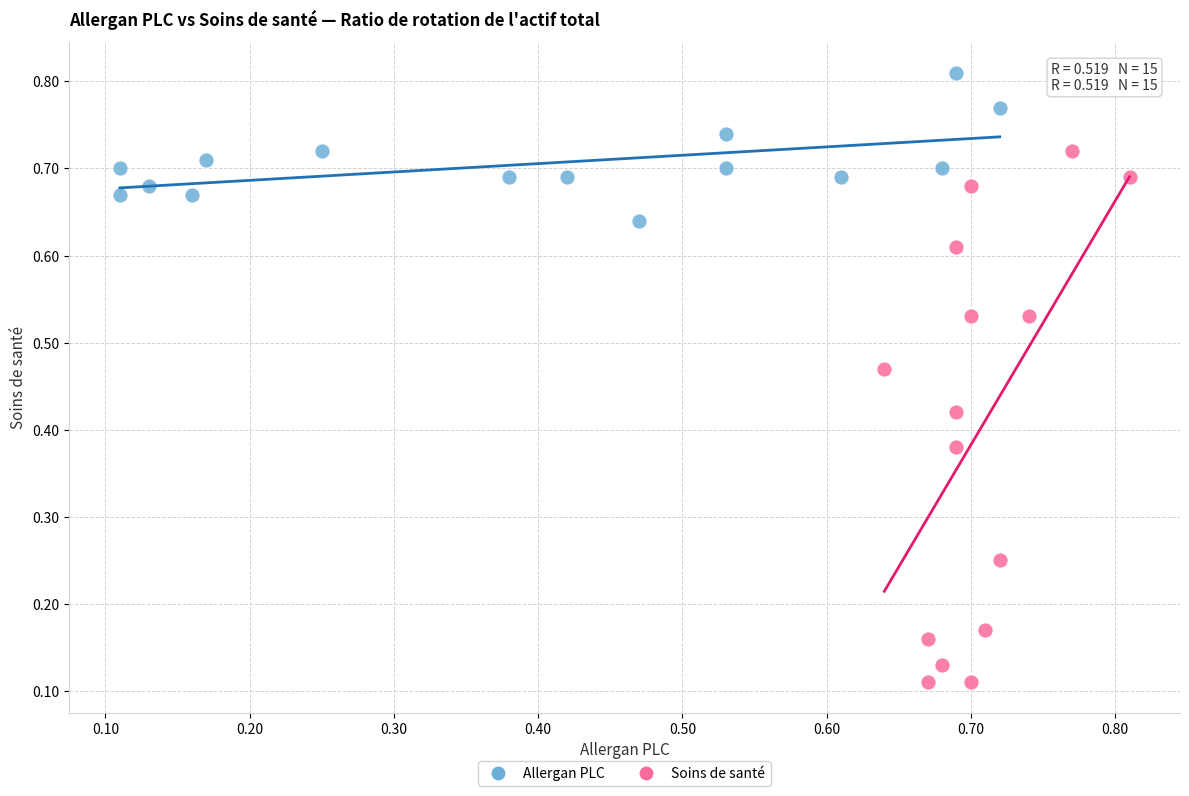

Which series has the widest spread of Y values?

Soins de santé